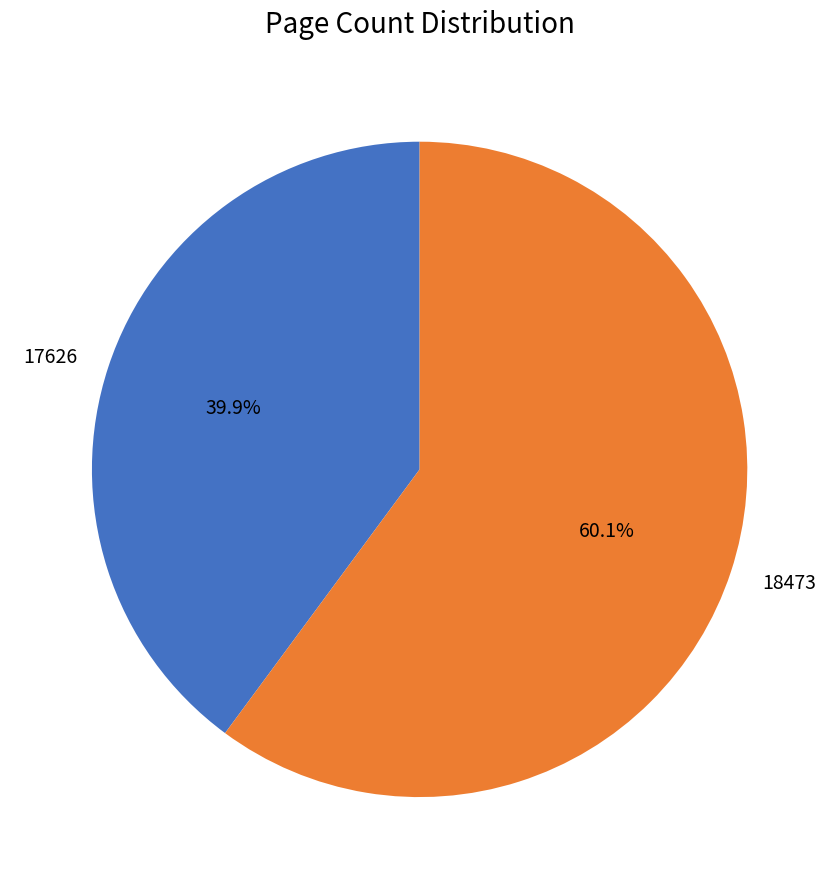

How many segments does this pie chart have?

2